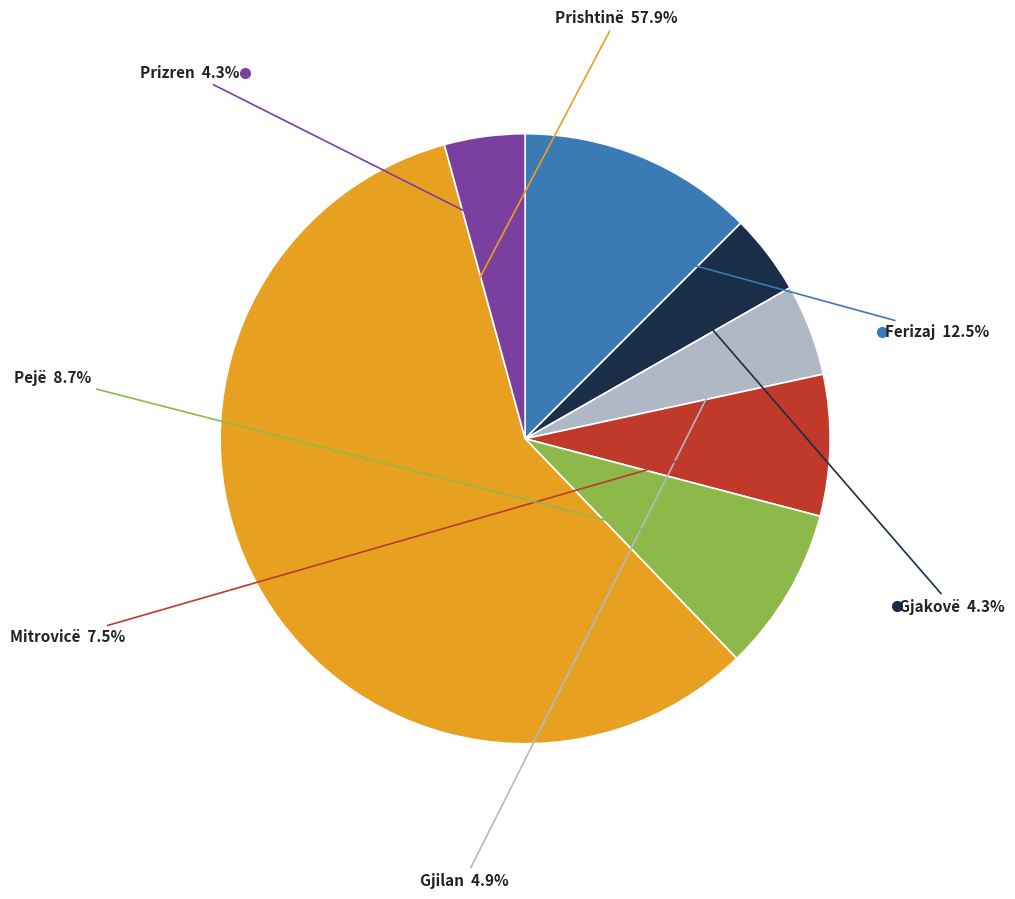

Does any single category account for the majority?

Yes